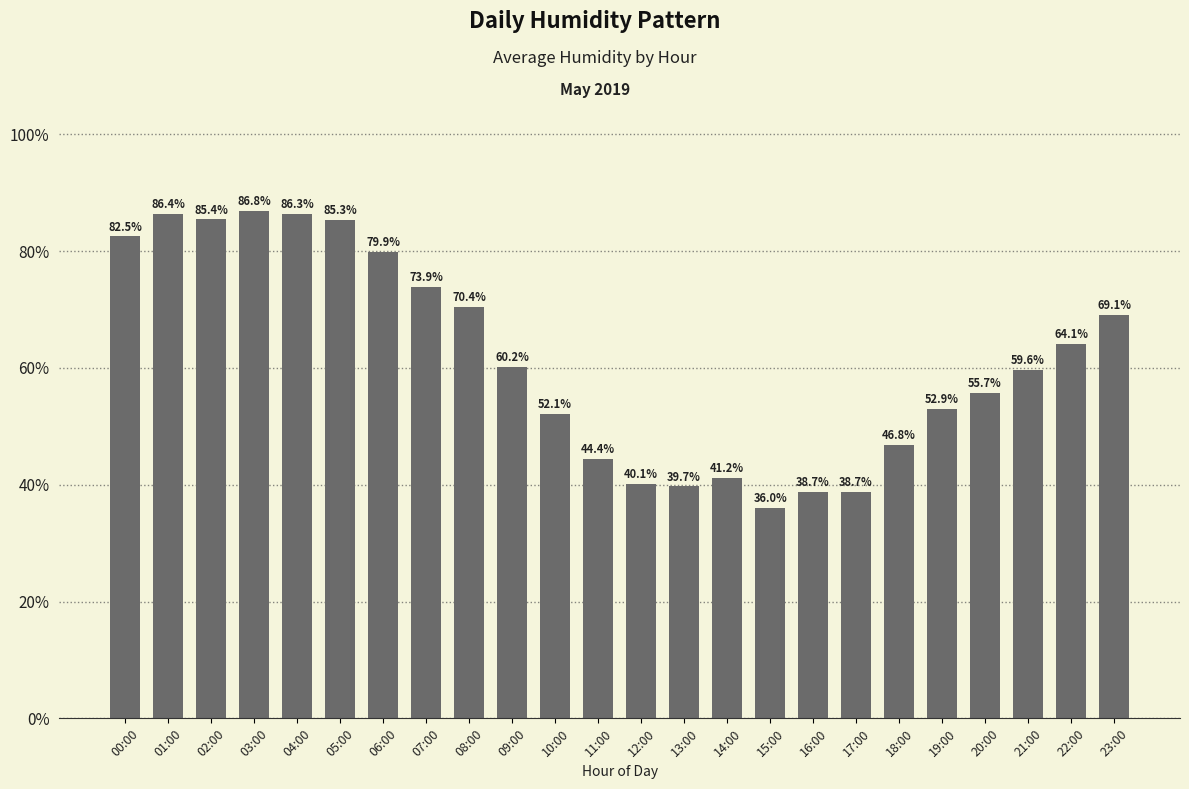

Does the chart contain stacked bars?

No